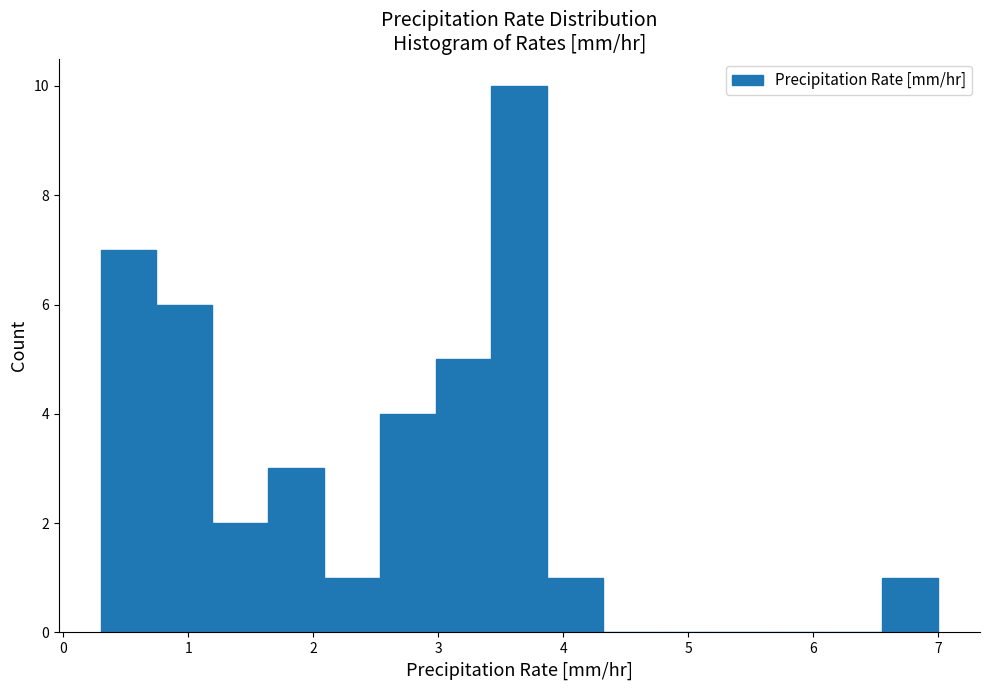

Reading left to right, list every bar in this chart as the range it spans on the x-axis followed by its height. Neither the bar edges nor the heights are printed on the chart, so give them approximately, as read against the axes.

0.3 to 0.7: 7
0.7 to 1.2: 6
1.2 to 1.6: 2
1.6 to 2.1: 3
2.1 to 2.5: 1
2.5 to 3.0: 4
3.0 to 3.4: 5
3.4 to 3.9: 10
3.9 to 4.3: 1
4.3 to 4.8: 0
4.8 to 5.2: 0
5.2 to 5.7: 0
5.7 to 6.1: 0
6.1 to 6.6: 0
6.6 to 7.0: 1